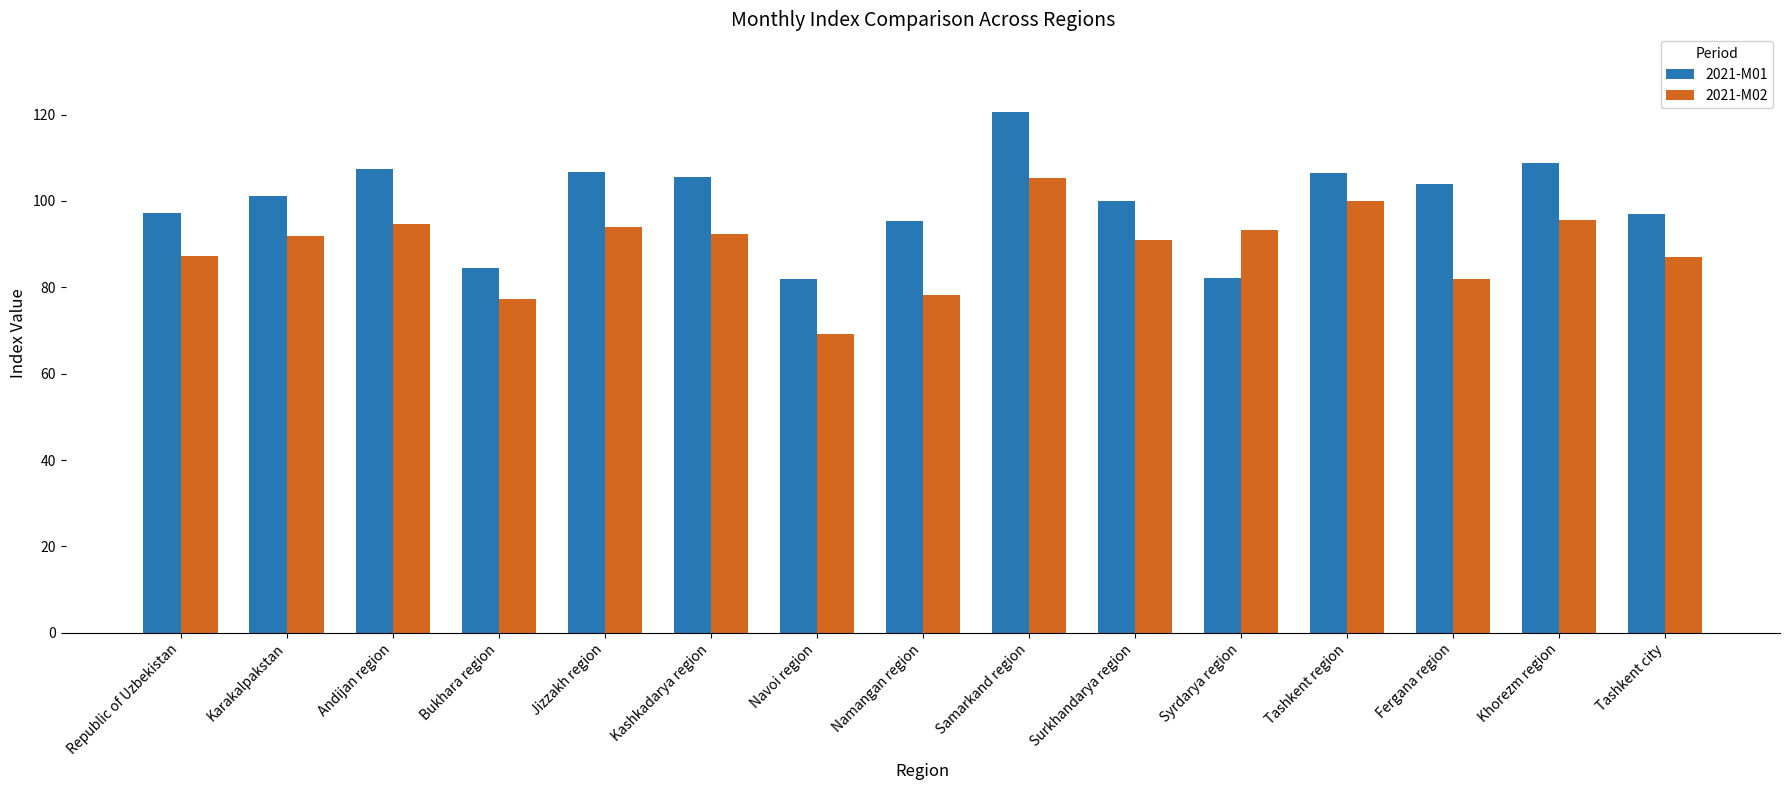

At which category is the sum across all series the highest?

Samarkand region